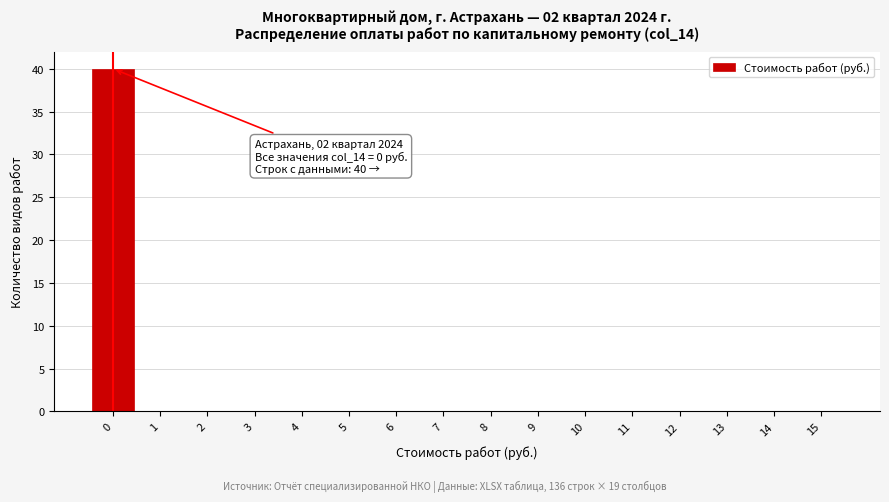

Over which range of the x-axis is the bar tallest?

-0.5 to 0.5